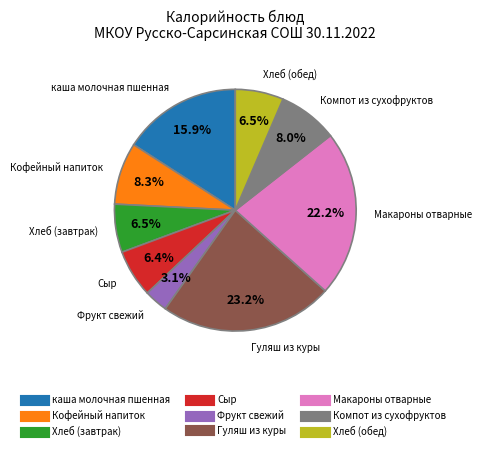

Does Хлеб (завтрак) represent more than half of the total?

No